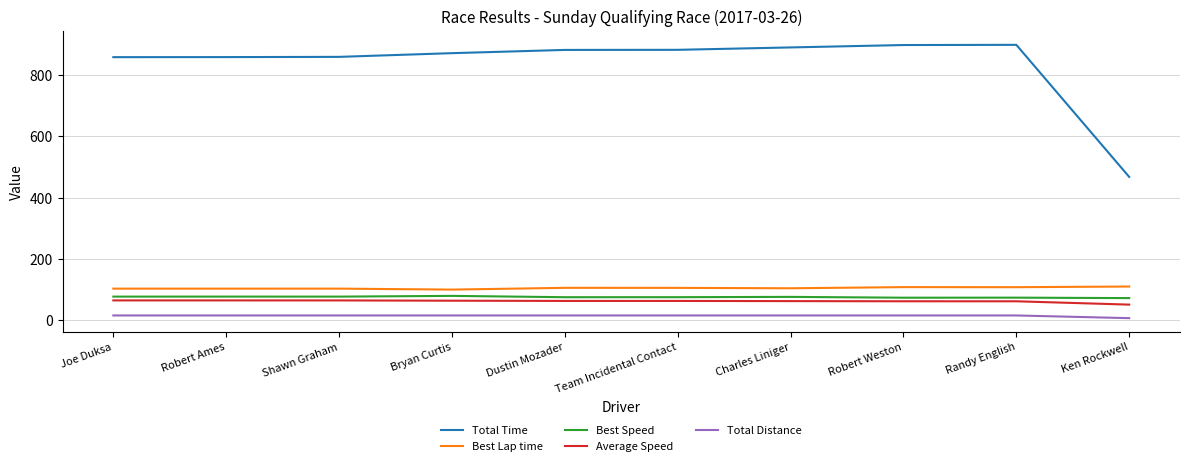

Which series has the largest range (max minus min)?

Total Time